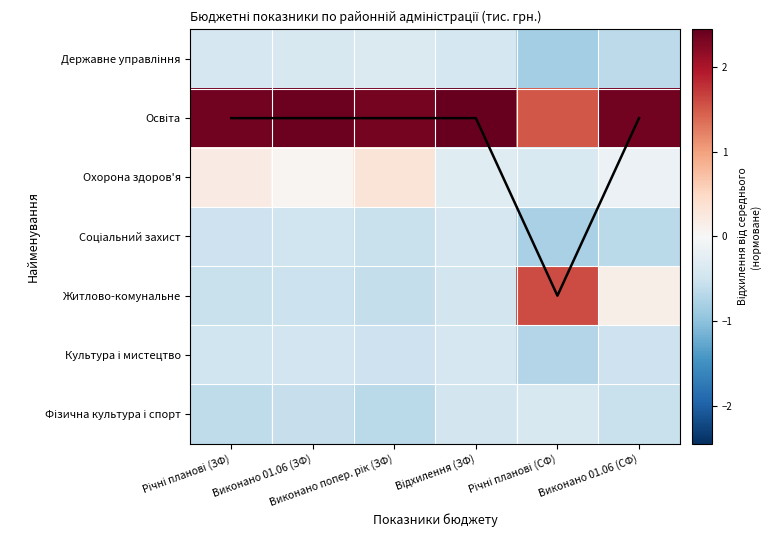

The value of Державне управління at Виконано попер. рік (ЗФ) is -0.5. True or false?

False